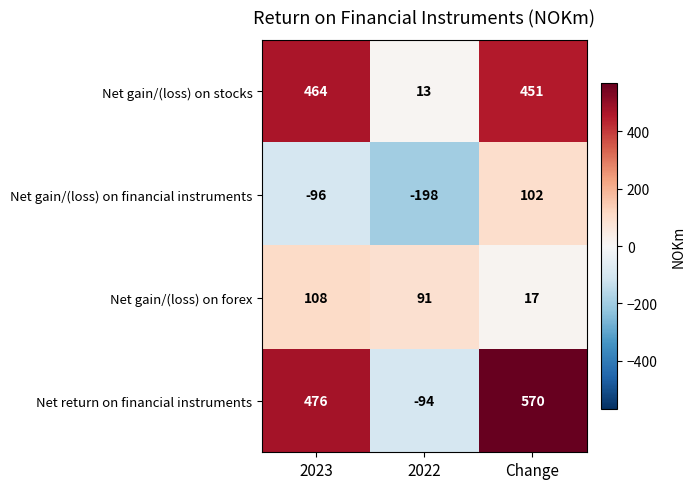

What is the sum of the Net gain/(loss) on forex values at 2023 and 2022?

199